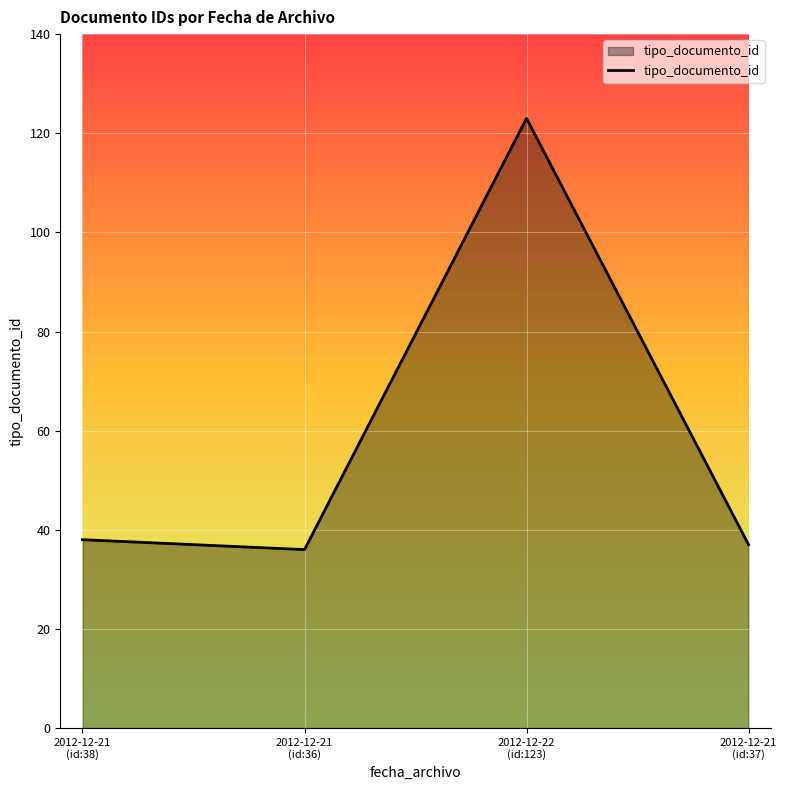

What position from the right is 2012-12-21
(id:37)?

1